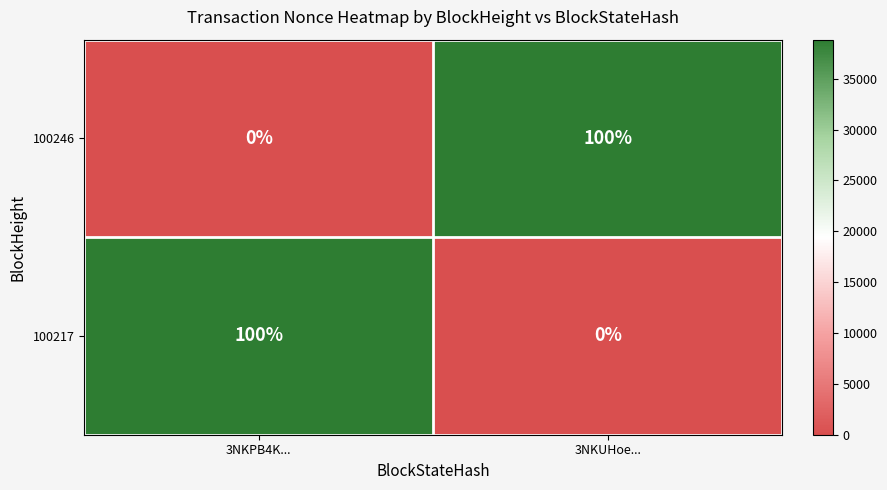

Rank the categories by 100246 value from highest to lowest.

3NKUHoe..., 3NKPB4K...